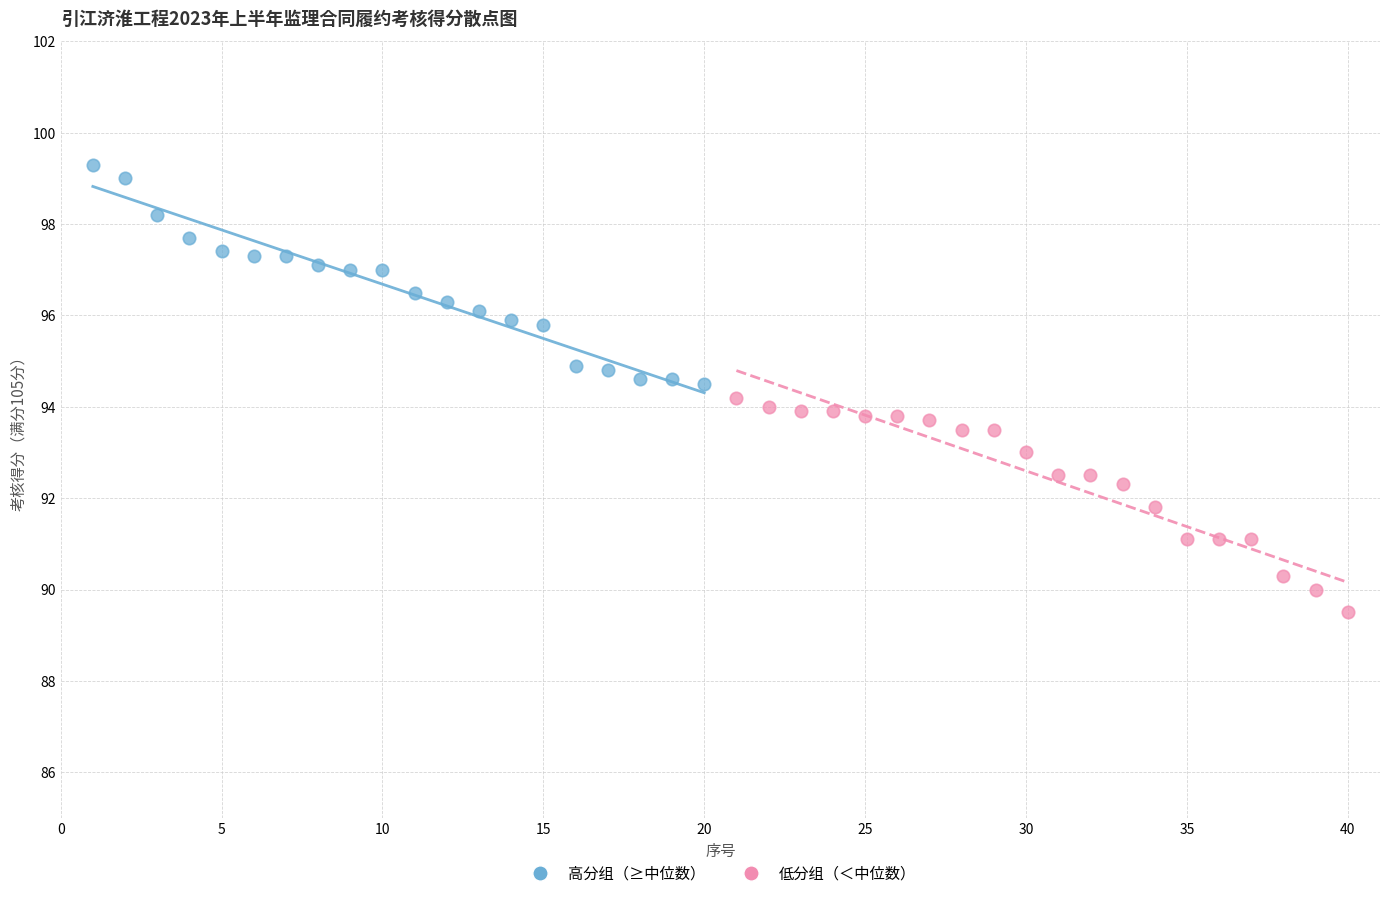

What are all the series names shown in the legend?

高分组（≥中位数）, 低分组（＜中位数）